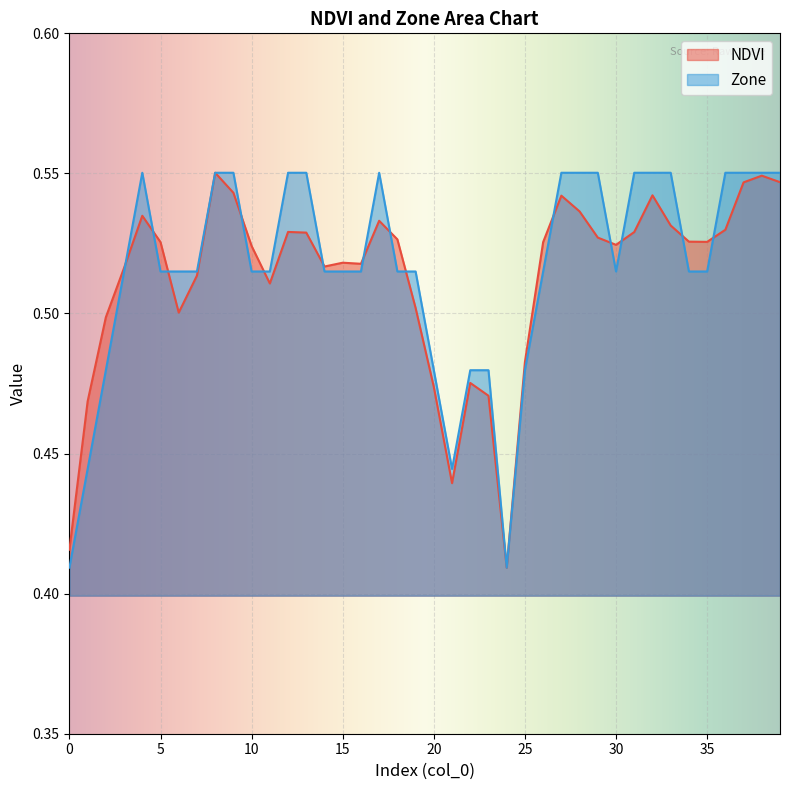

Which series changed the most between 11 and 15?

NDVI